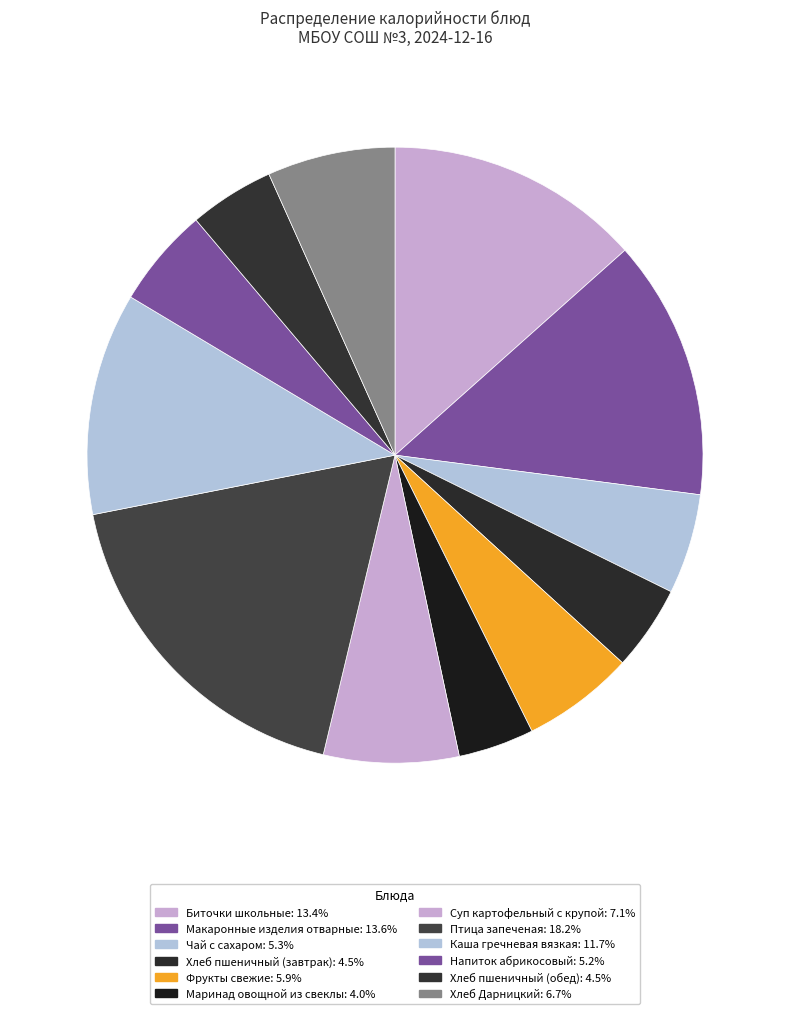

How much of the chart is everything except Хлеб пшеничный (завтрак)?

95.5%